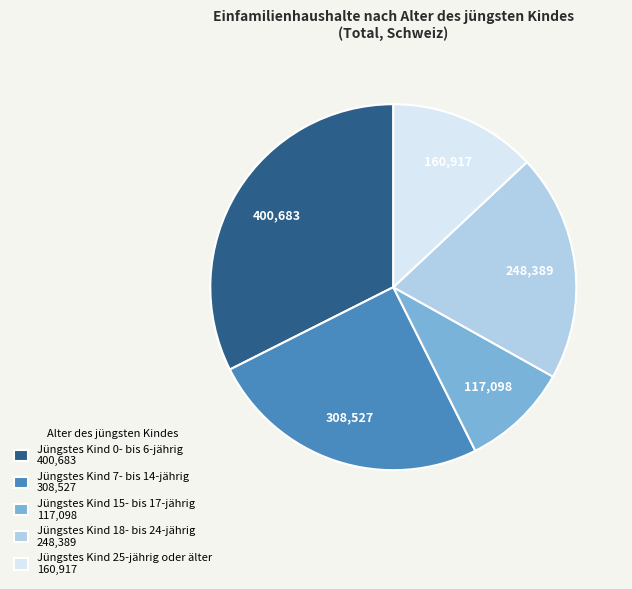

Does Jüngstes Kind 0- bis 6-jährig account for over 50% of the chart?

No